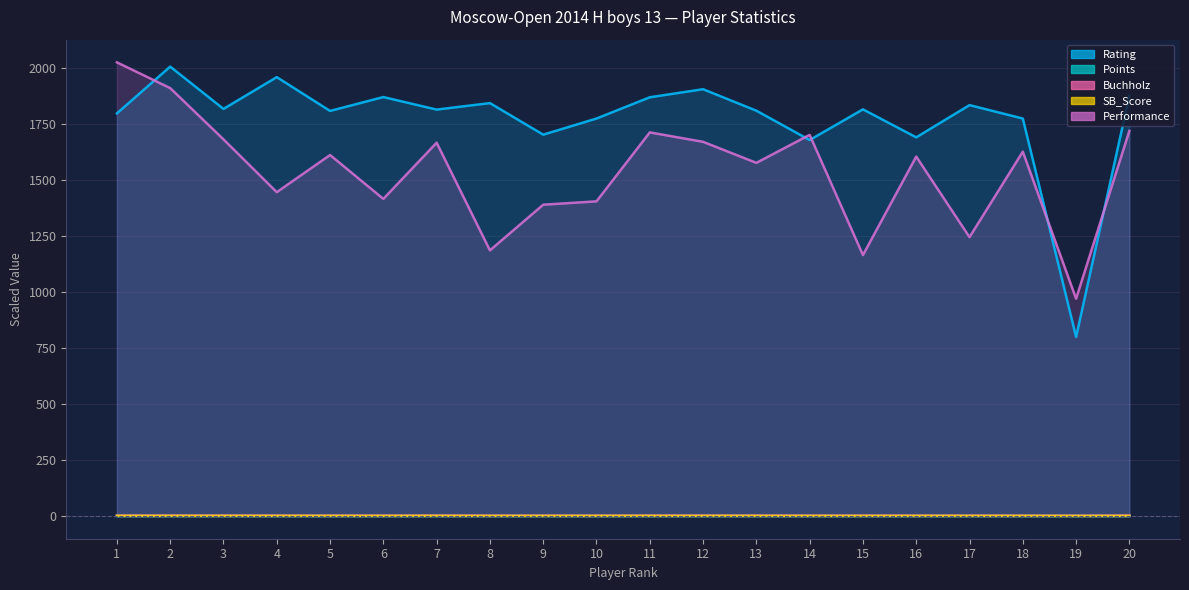

At which label is Rating closest to 1404?

14